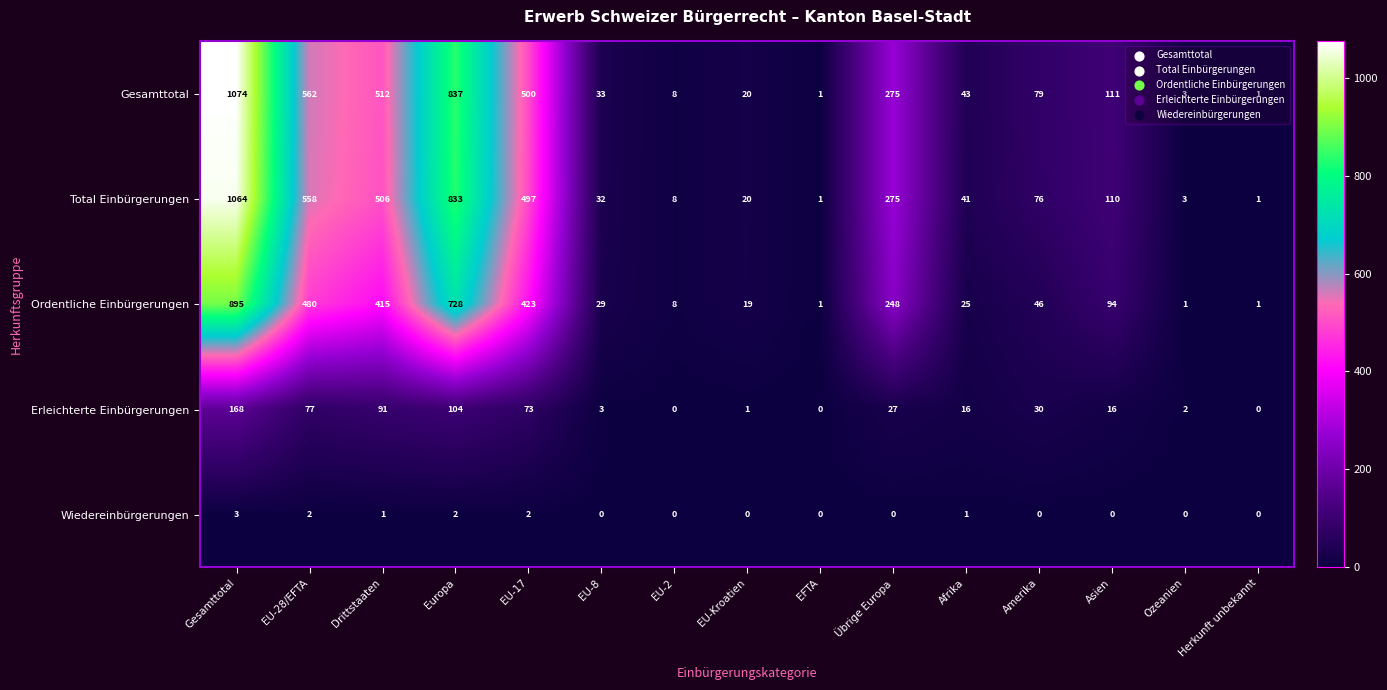

What is the sum of the Gesamttotal values at Europa and EU-2?

845